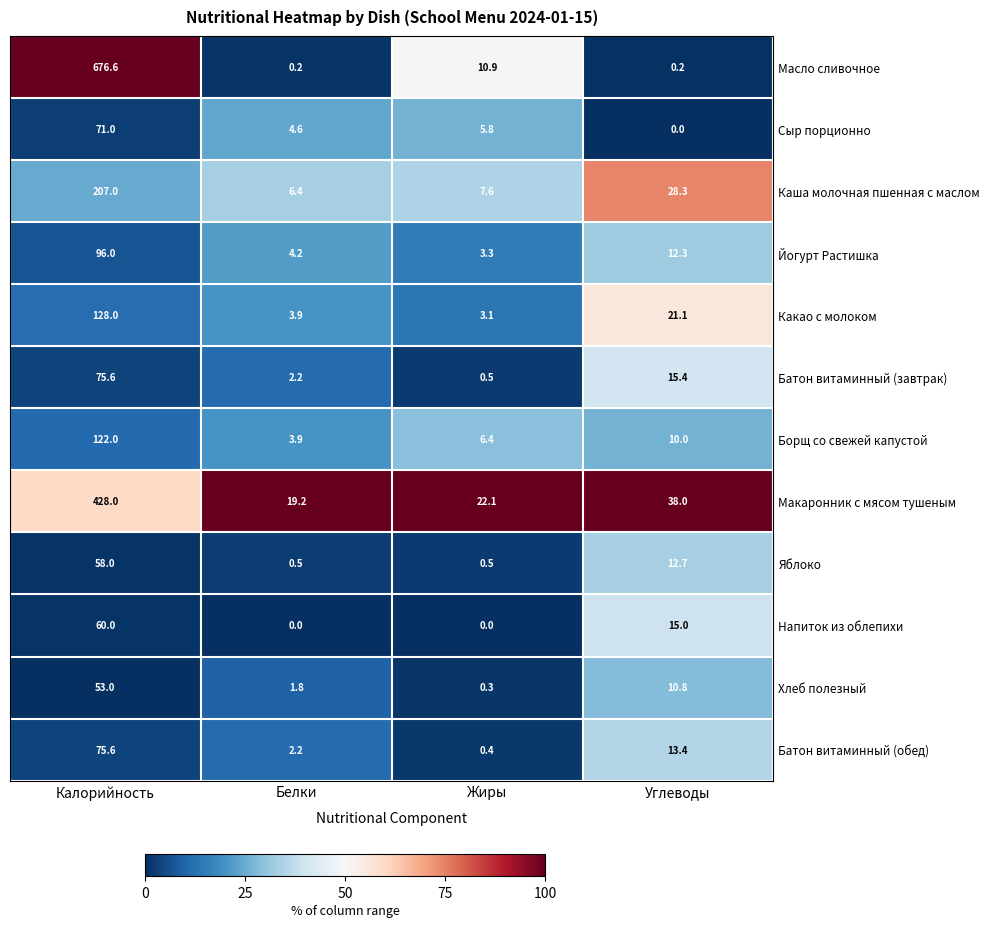

What is the greatest value displayed?

676.6